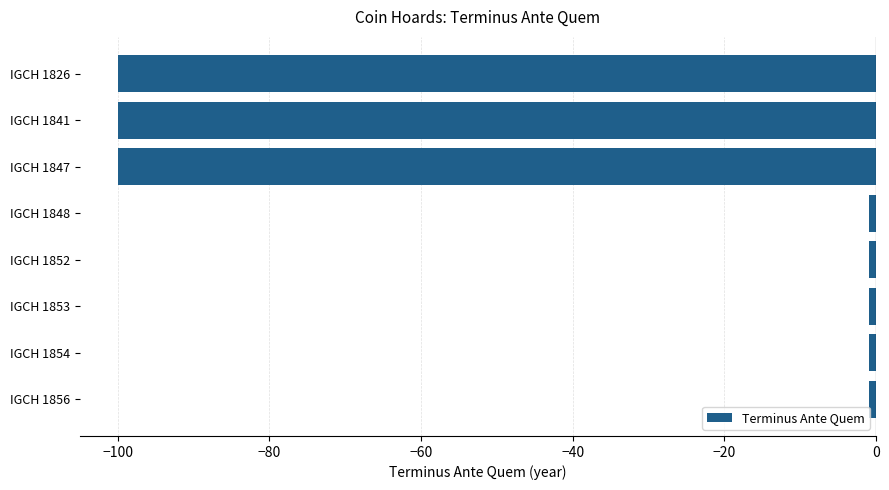

Reading top to bottom, extract all data points from this chart.

-100	-100	-100	-1	-1	-1	-1	-1